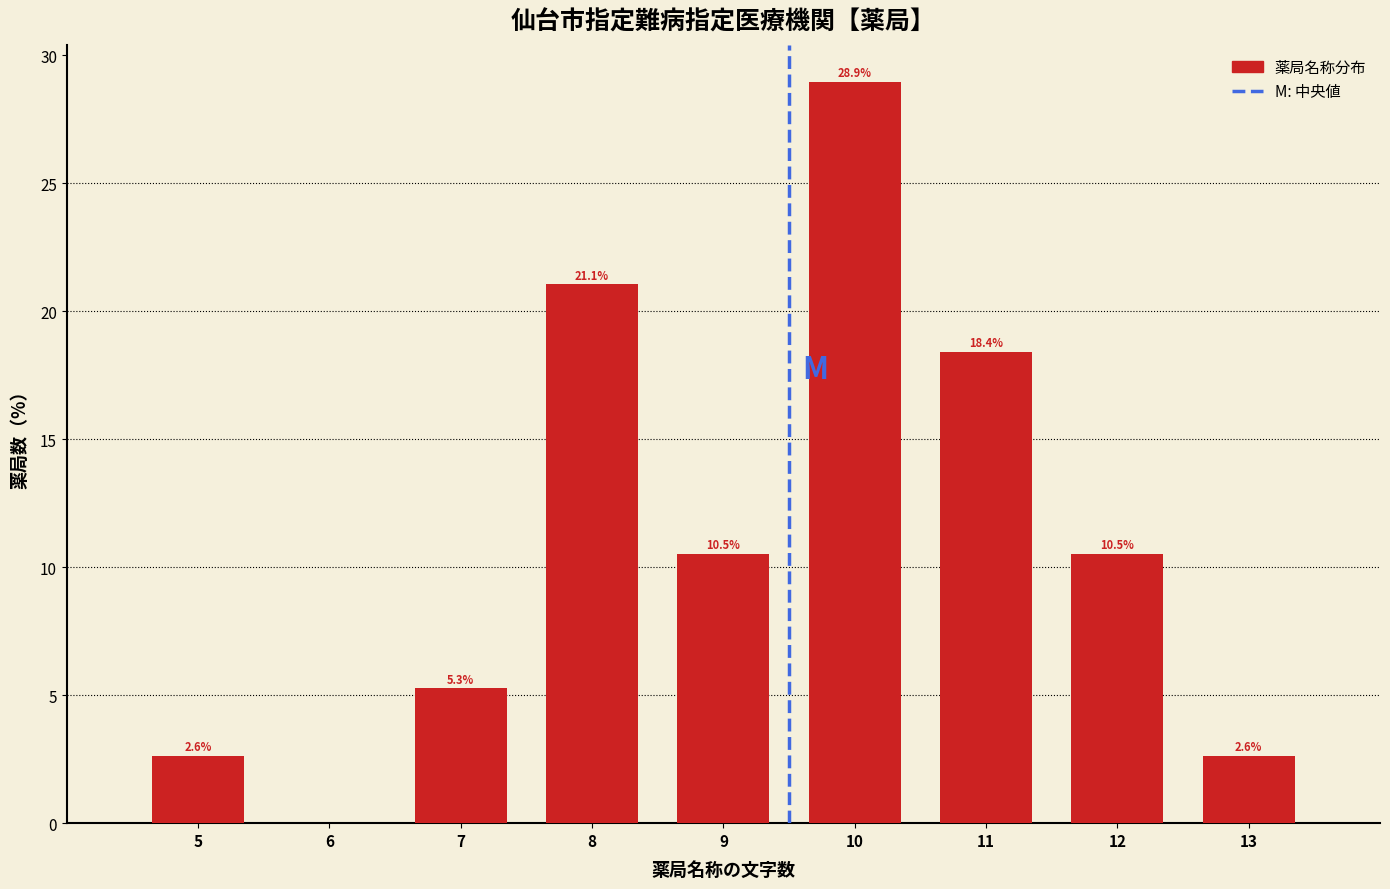

Reading left to right, extract all data points from this chart.

5=2.6	6=0.0	7=5.3	8=21.1	9=10.5	10=28.9	11=18.4	12=10.5	13=2.6